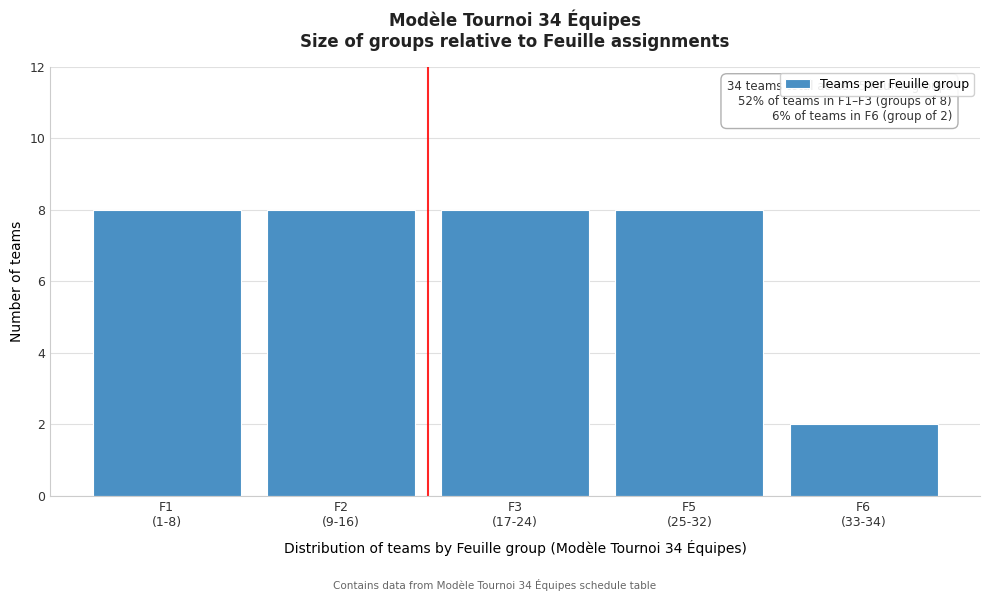

Reading left to right, what are all the values shown in this chart?

8	8	8	8	2